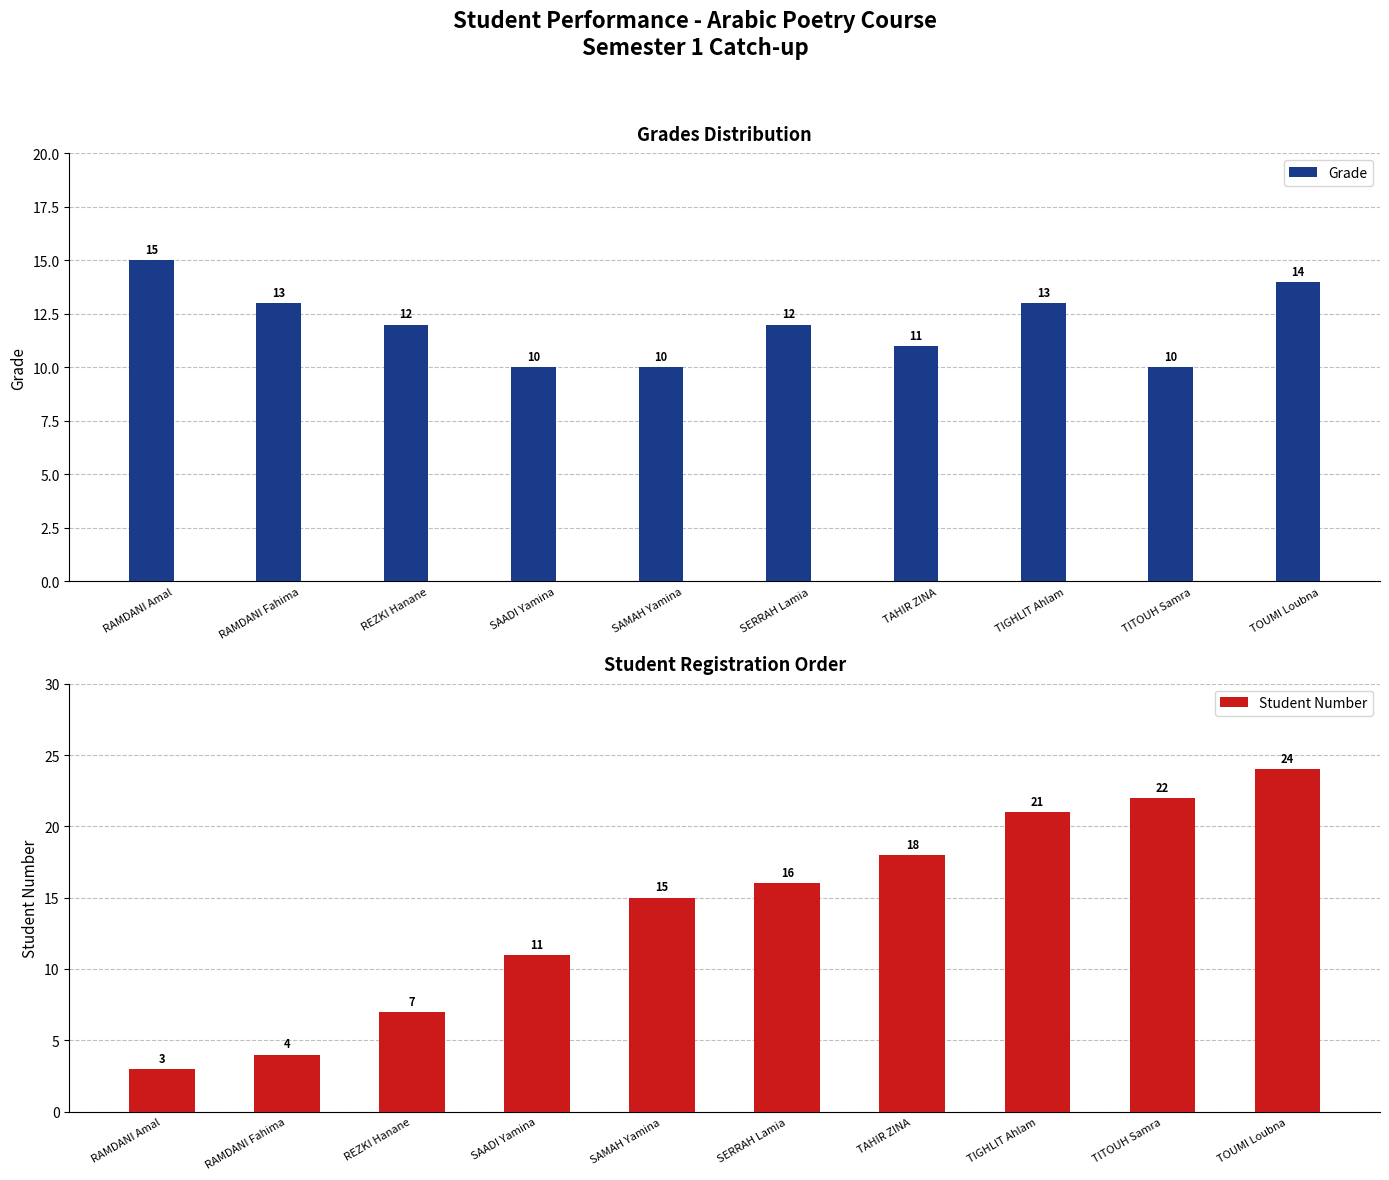

Count the number of data series in this chart.

2